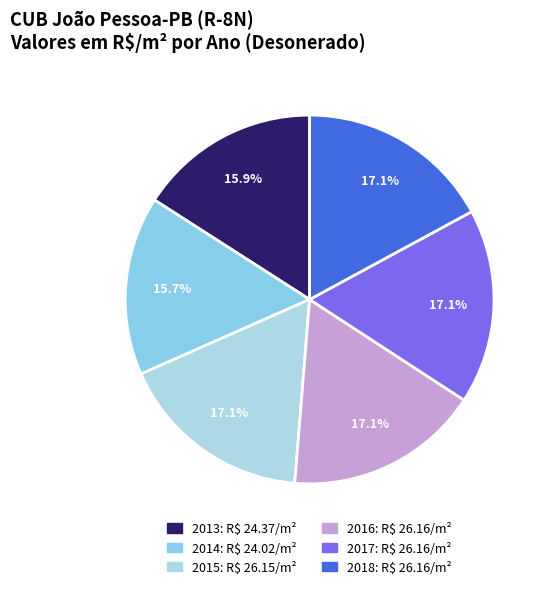

Which slice is the largest?

2016